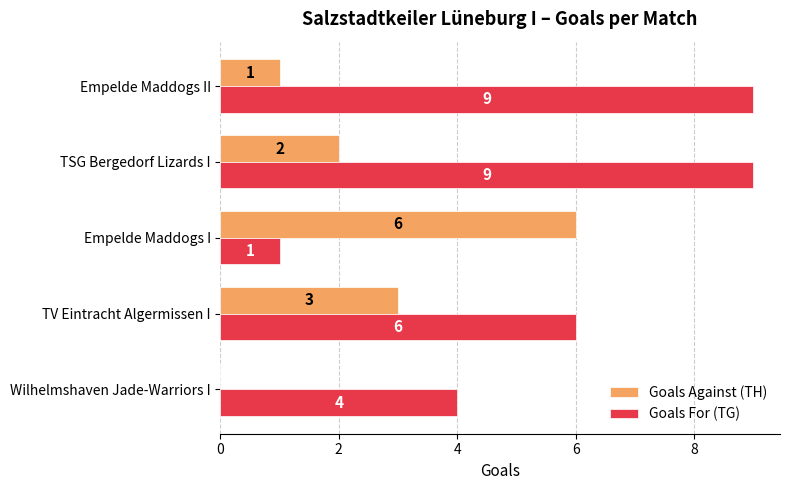

Is it true that Goals Against (TH) equals 2 at TSG Bergedorf Lizards I?

True